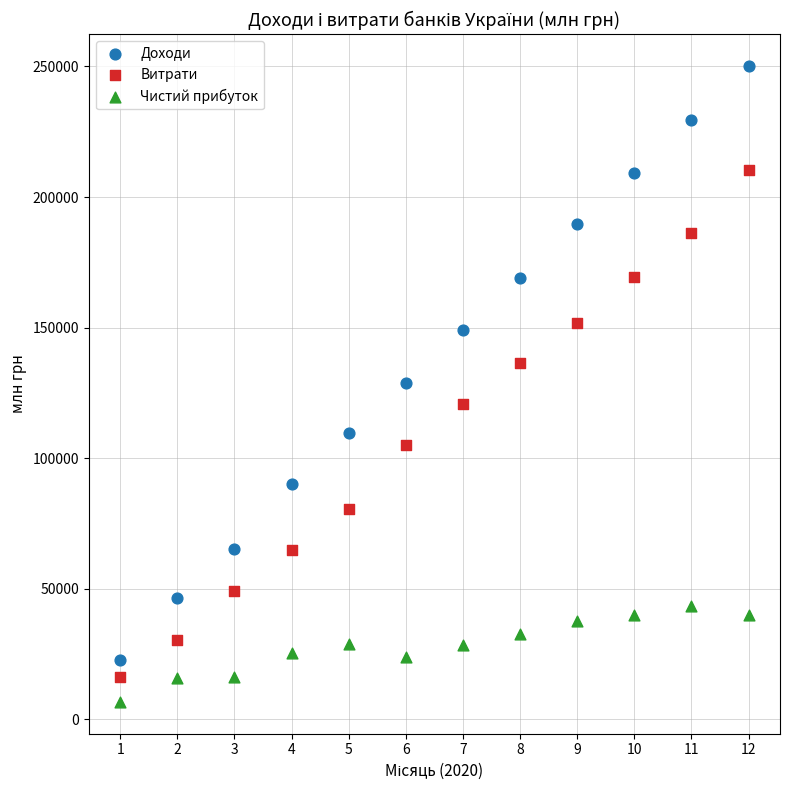

Which series contains the lowest Y value?

Чистий прибуток